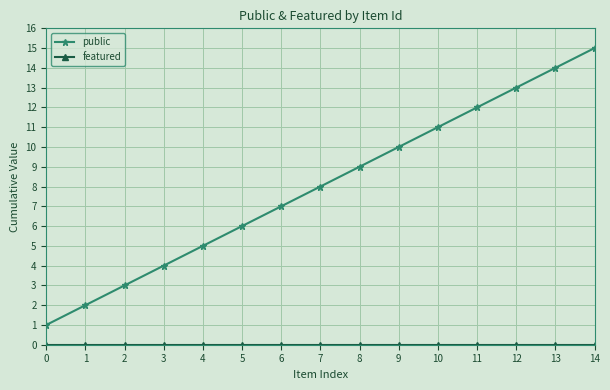

At which category does the chart reach its peak across all series?

14